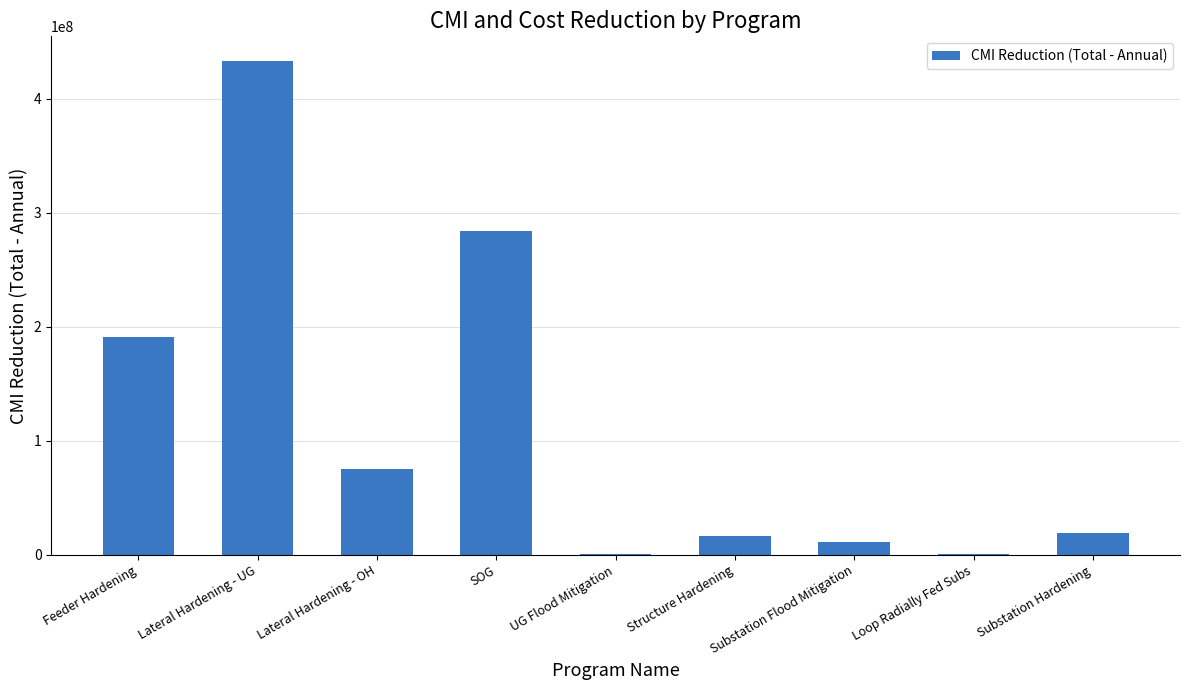

What is the maximum value shown in the chart?

433066977.8